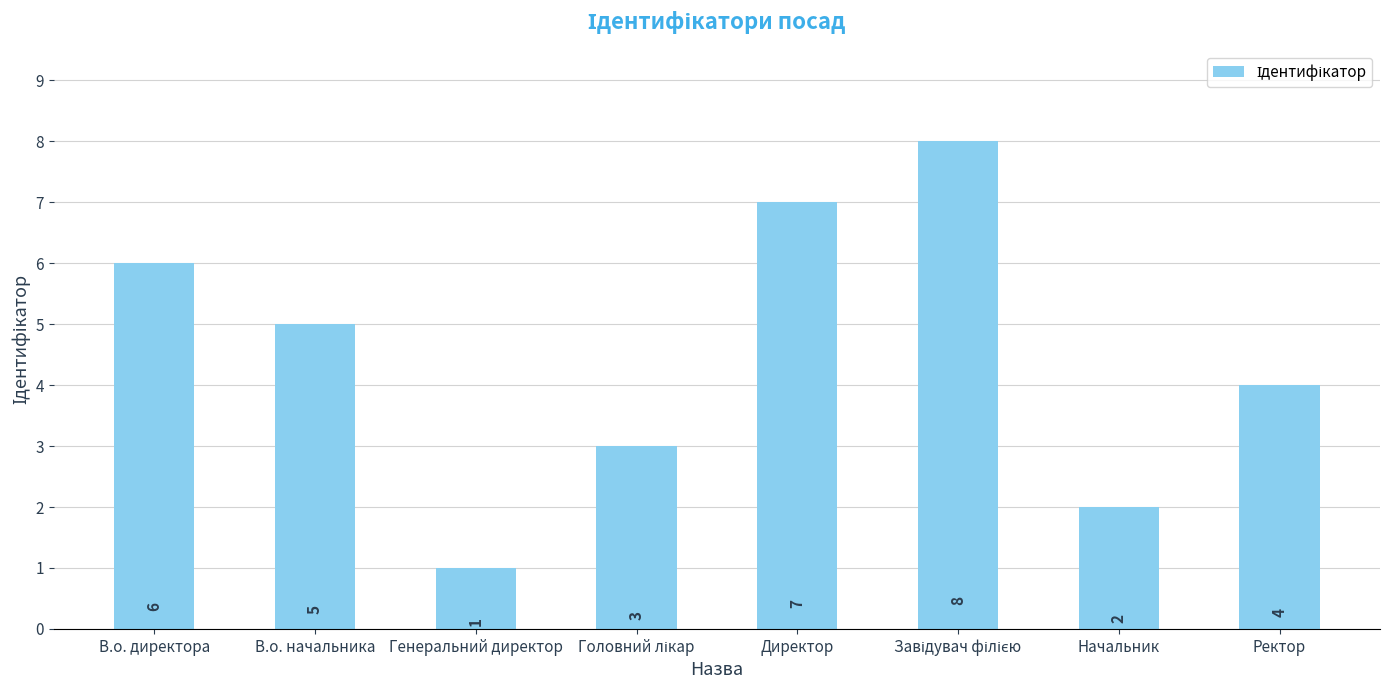

At which category does the chart reach its minimum across all series?

Генеральний директор